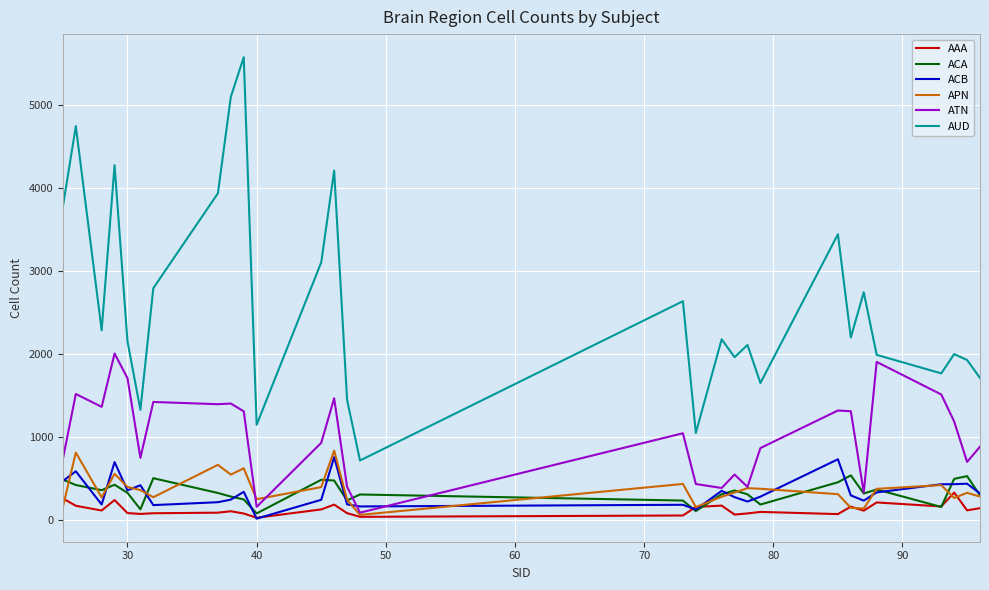

True or false: AUD and APN intersect in this chart.

False